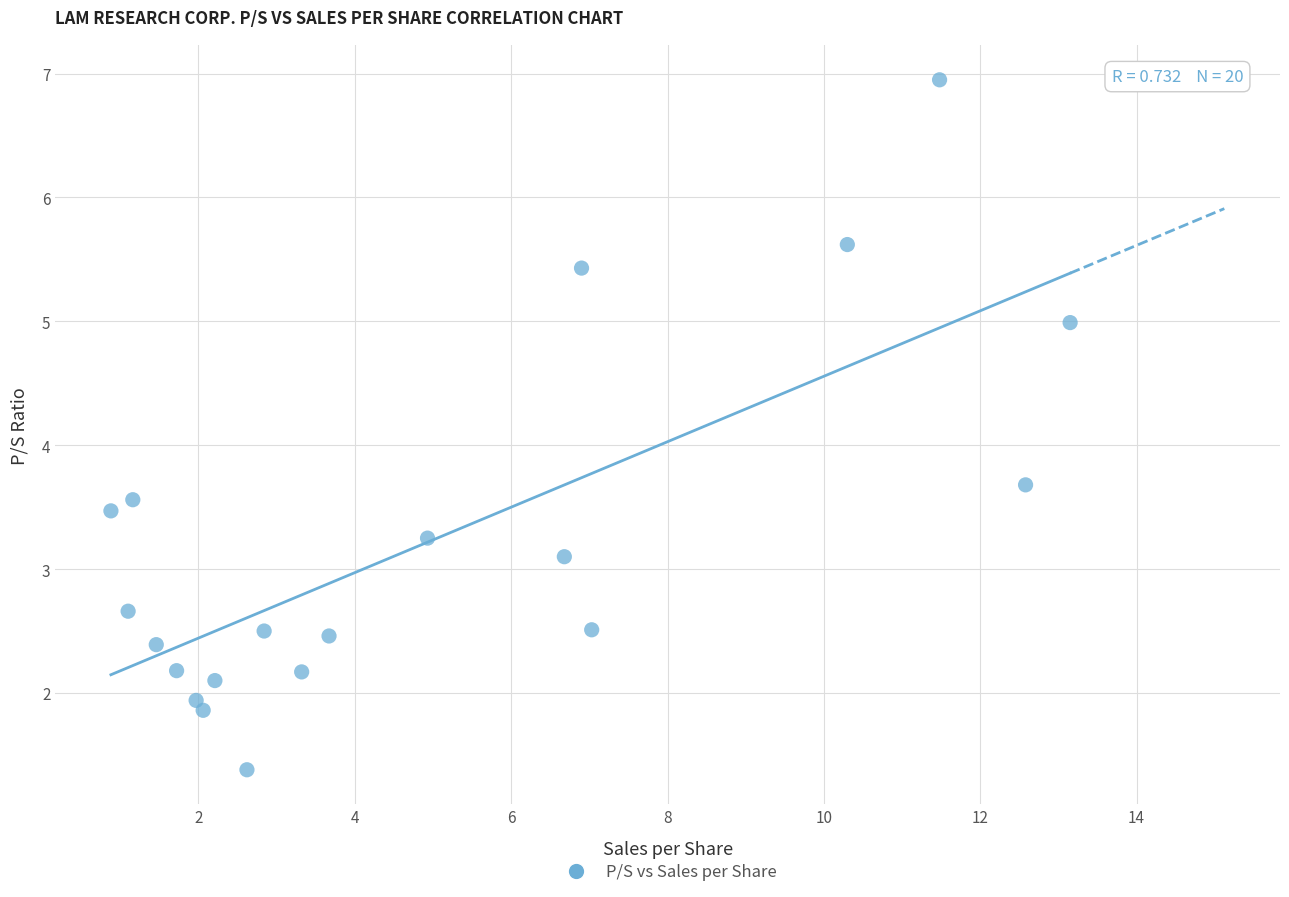

What Y value in the scatter plot is closest to 4?

3.7